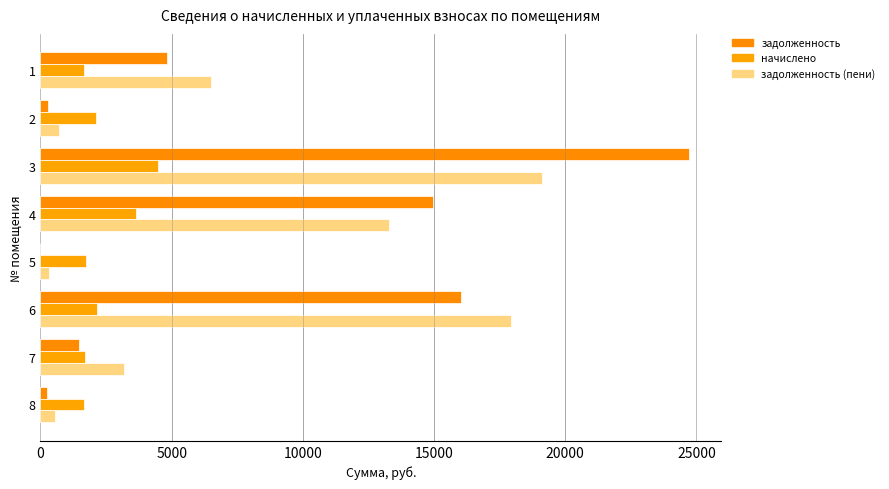

How many series are shown in this chart?

3